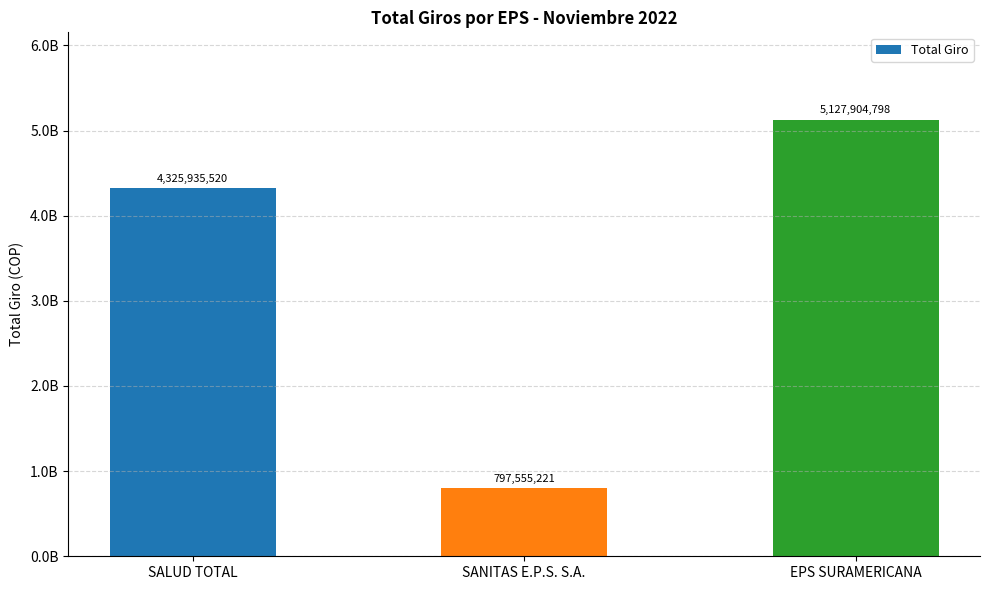

What is the smallest value displayed?

797555221